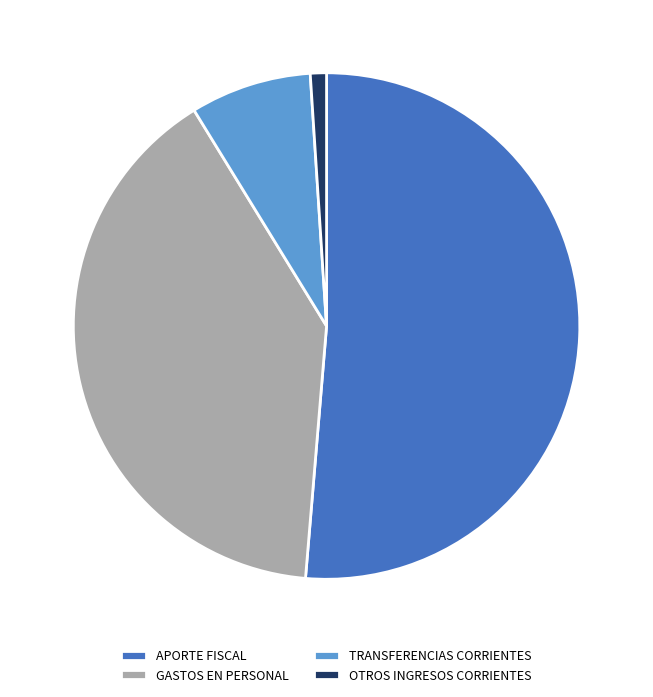

Between OTROS INGRESOS CORRIENTES and TRANSFERENCIAS CORRIENTES, which is larger?

TRANSFERENCIAS CORRIENTES